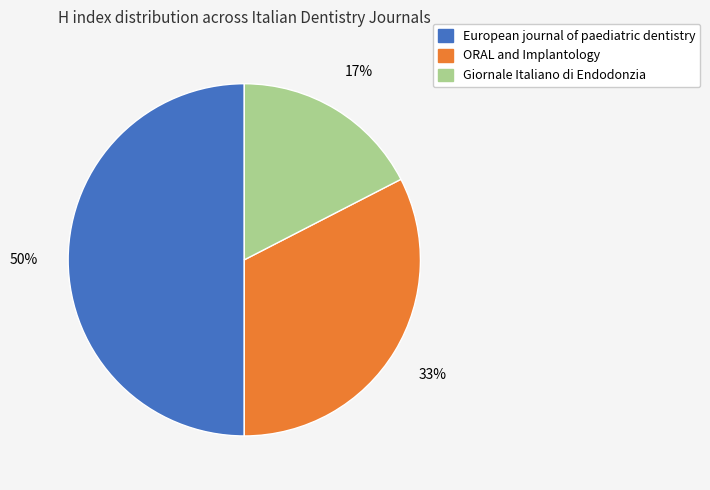

Does Giornale Italiano di Endodonzia represent more than half of the total?

No